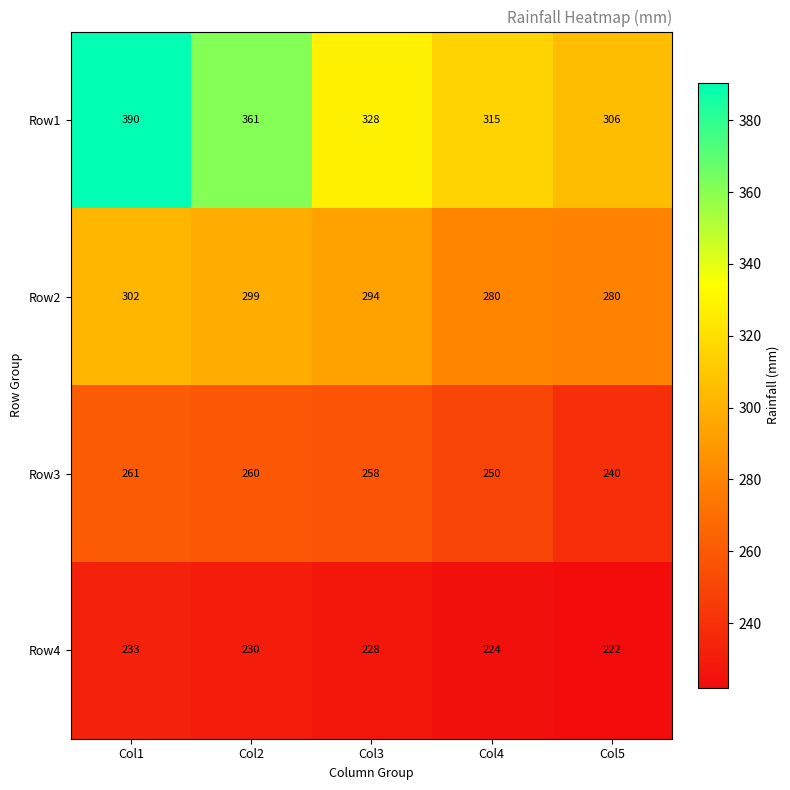

Reading left to right, extract all data points from this chart.

Row1: Col1=390	Col2=361	Col3=328	Col4=315	Col5=306
Row2: Col1=302	Col2=299	Col3=294	Col4=280	Col5=280
Row3: Col1=261	Col2=260	Col3=258	Col4=250	Col5=240
Row4: Col1=233	Col2=230	Col3=228	Col4=224	Col5=222